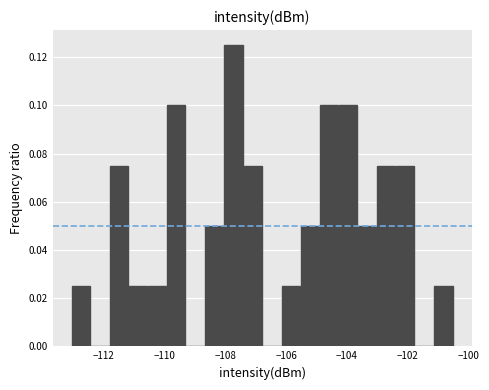

Read against the x-axis, roughly where is the centre of the tallest bar?

-107.8